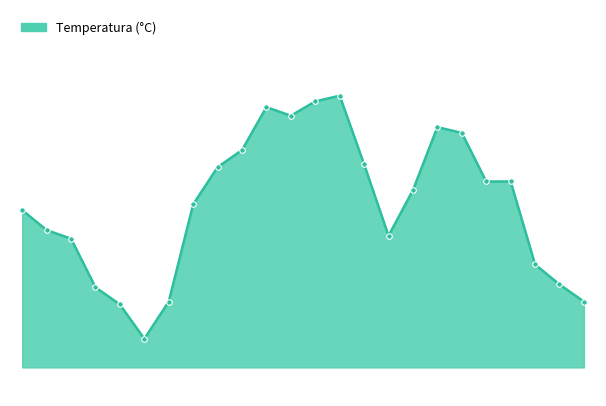

Does the chart have visible grid lines?

No